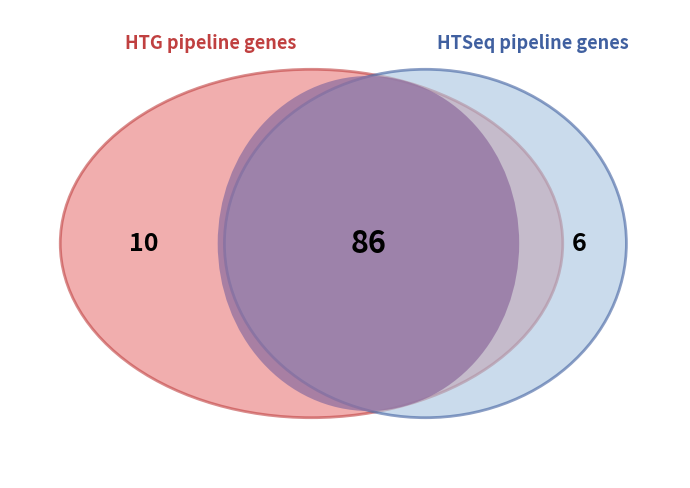

Is the sum of 6125F4A7DBBAAC4721213ABA20448163 and 83834B0BC83EFA1A59E1A1FA7398048F greater than half?

No